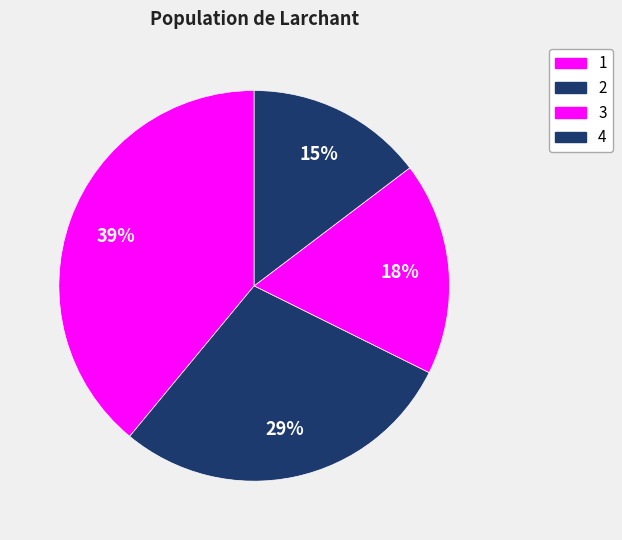

How much of the chart is everything except 1?

61.0%